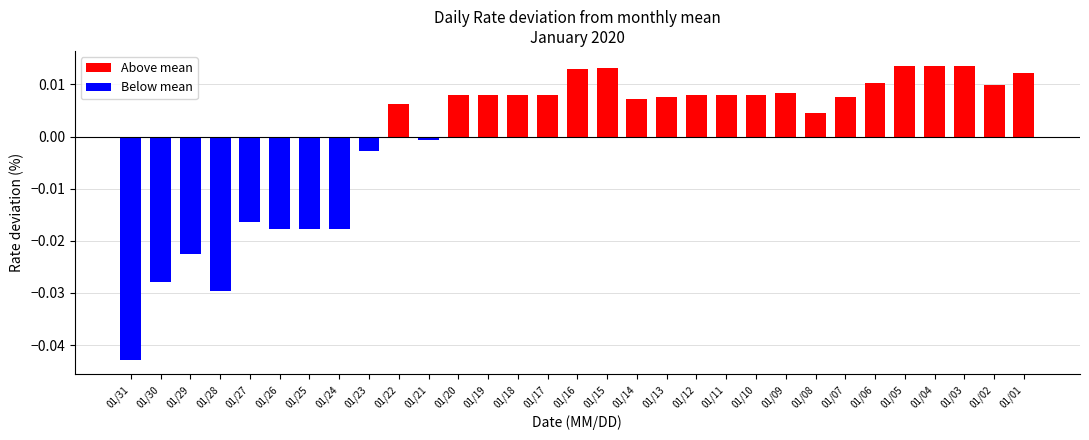

Count the number of categories in the chart.

31